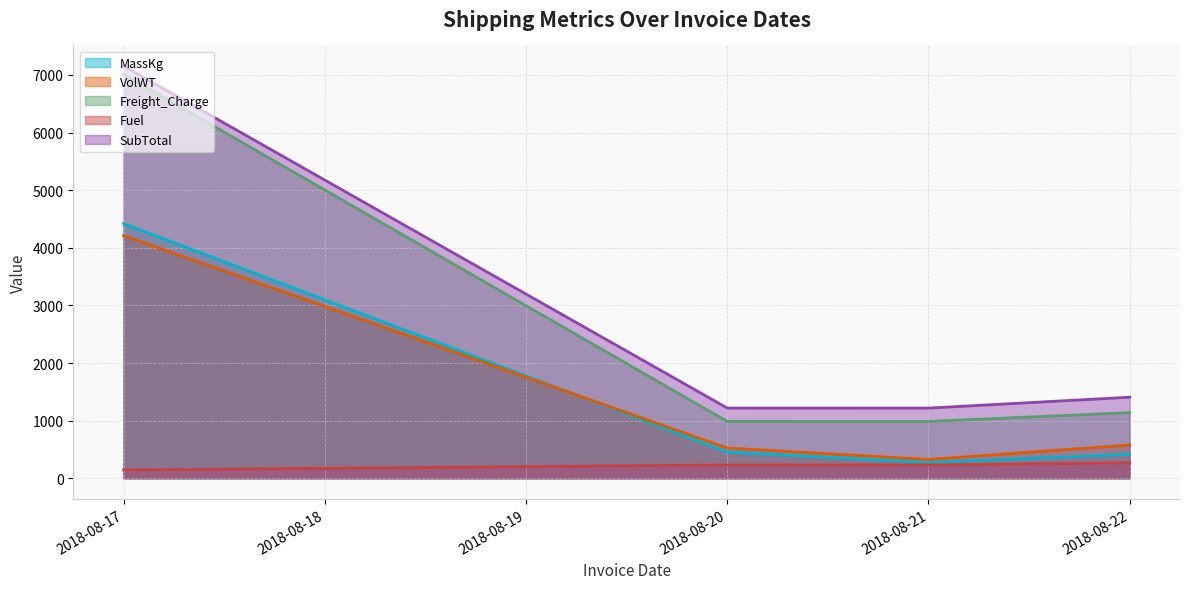

Between 2018-08-22 and 2018-08-17, which is larger?

2018-08-17